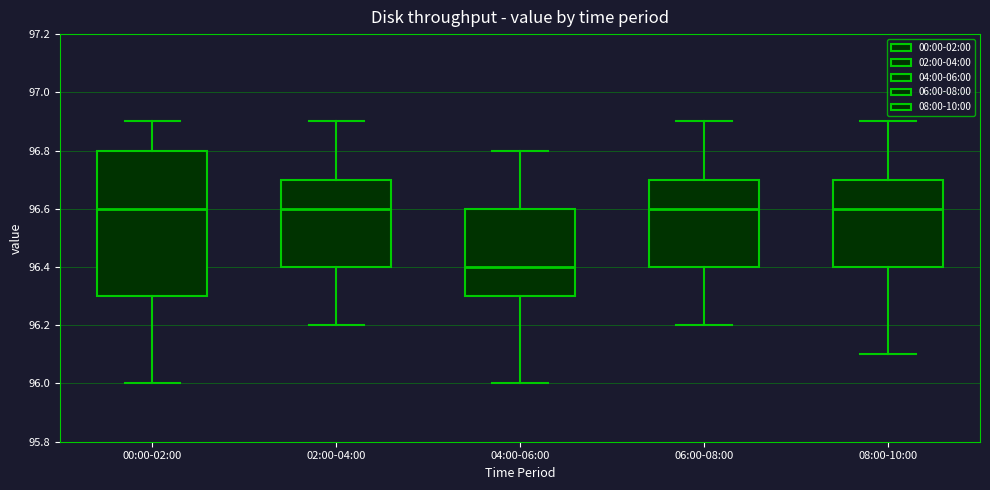

Reading left to right, transcribe this box plot: for each box, give where its median line is, the range the box spans, and where its two whiskers end, as read against the y-axis. The values are not printed on the chart, so give them approximately, as read against the axis.

00:00-02:00: median 96.6, box 96.3 to 96.8, whiskers 96.0 to 96.9
02:00-04:00: median 96.6, box 96.4 to 96.7, whiskers 96.2 to 96.9
04:00-06:00: median 96.4, box 96.3 to 96.6, whiskers 96.0 to 96.8
06:00-08:00: median 96.6, box 96.4 to 96.7, whiskers 96.2 to 96.9
08:00-10:00: median 96.6, box 96.4 to 96.7, whiskers 96.1 to 96.9